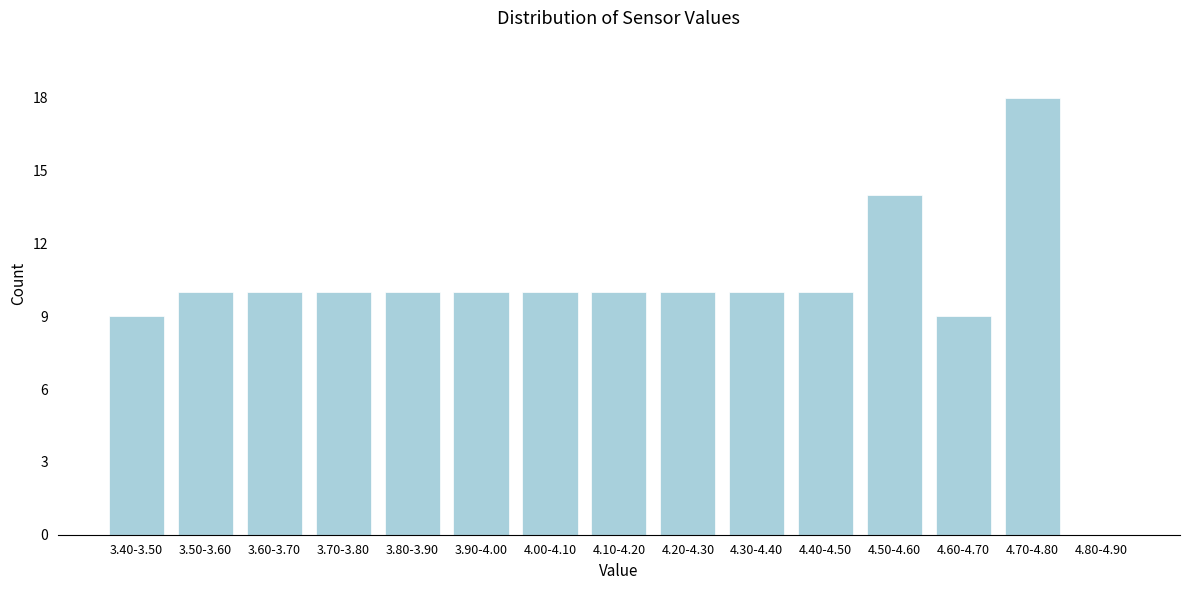

Reading left to right, transcribe all the data shown in this chart.

3.40-3.50=9	3.50-3.60=10	3.60-3.70=10	3.70-3.80=10	3.80-3.90=10	3.90-4.00=10	4.00-4.10=10	4.10-4.20=10	4.20-4.30=10	4.30-4.40=10	4.40-4.50=10	4.50-4.60=14	4.60-4.70=9	4.70-4.80=18	4.80-4.90=0